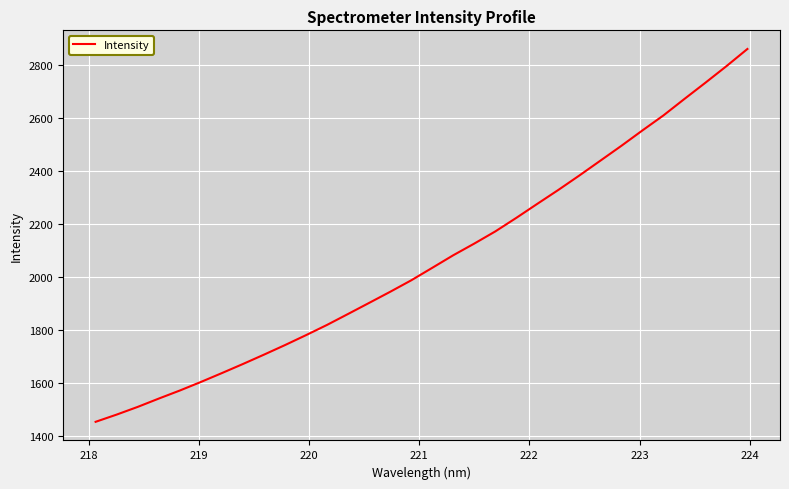

What is the maximum value shown in the chart?

2862.4